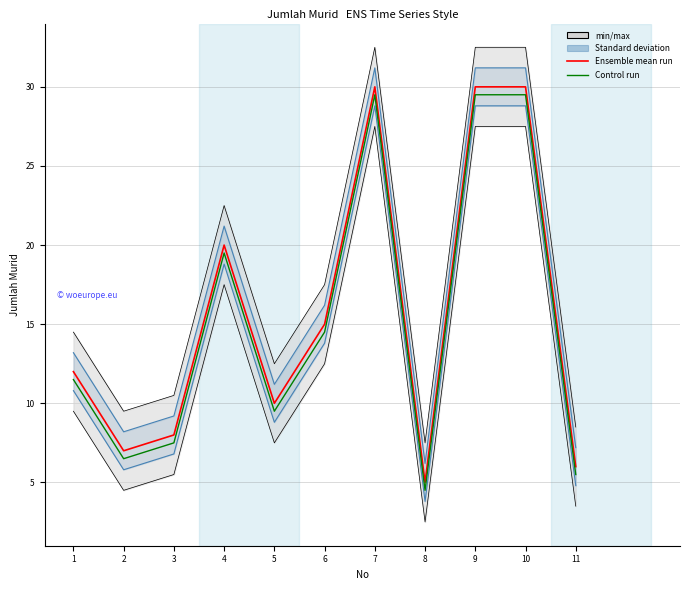

What value does the Control run series have at 9?

29.5